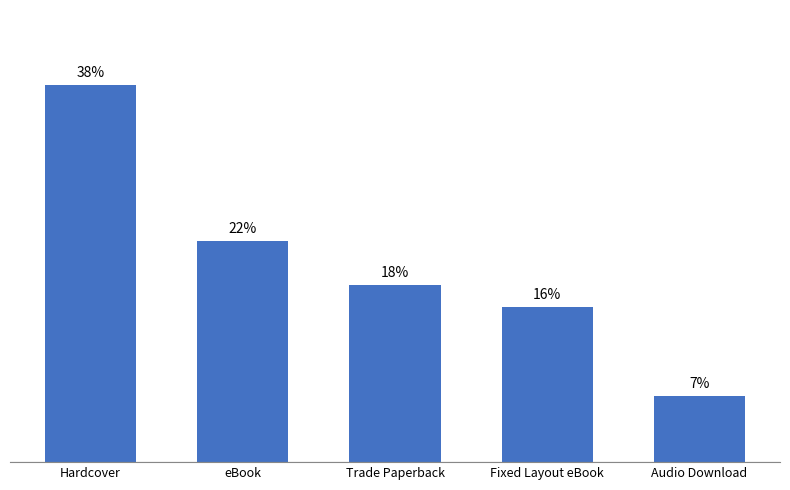

What is the label of the 1st bar from the right?

Audio Download